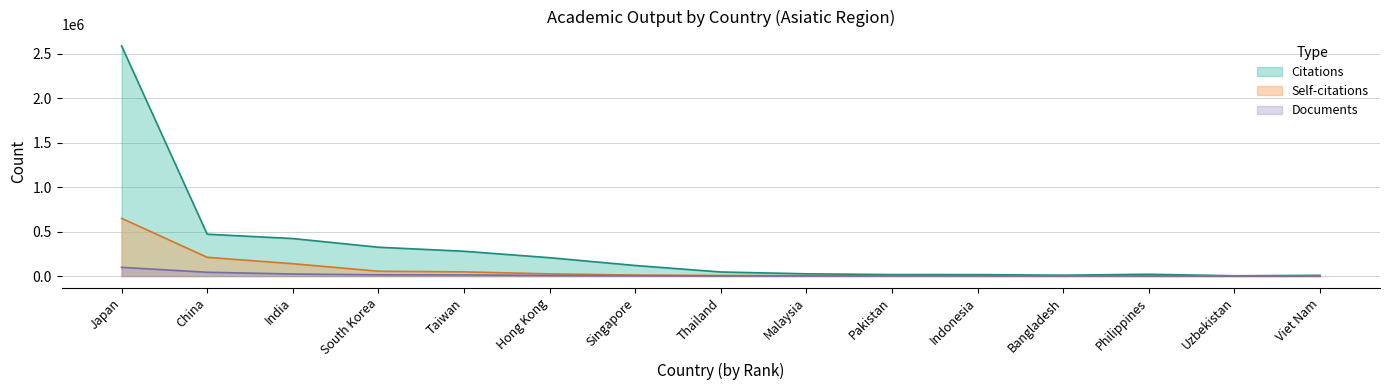

Between Taiwan and Thailand, which series saw the biggest shift?

Citations